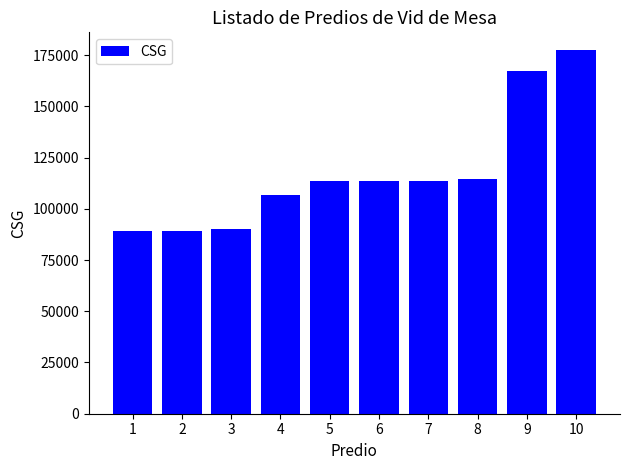

The chart shows a value of 89012 at 1. True or false?

True